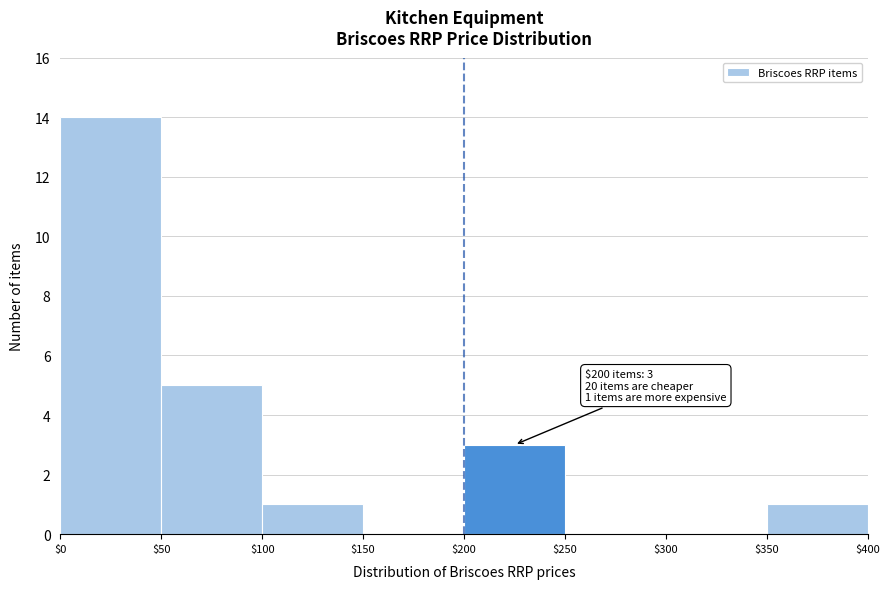

Over which range of the x-axis is the bar tallest?

$0 to $50